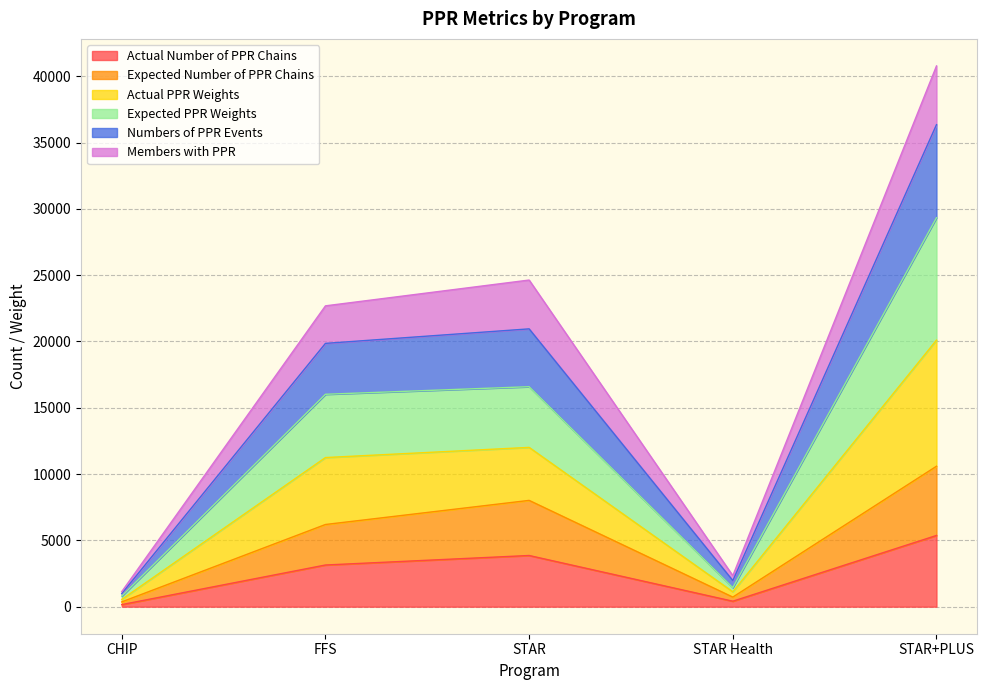

How many lines are shown in the chart?

6